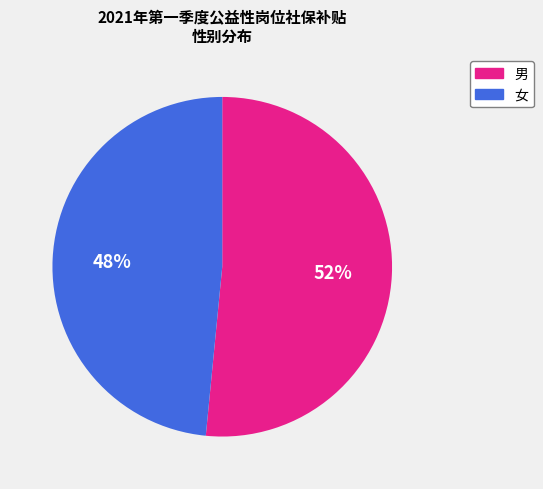

True or false: 女 accounts for 48% of the total.

True